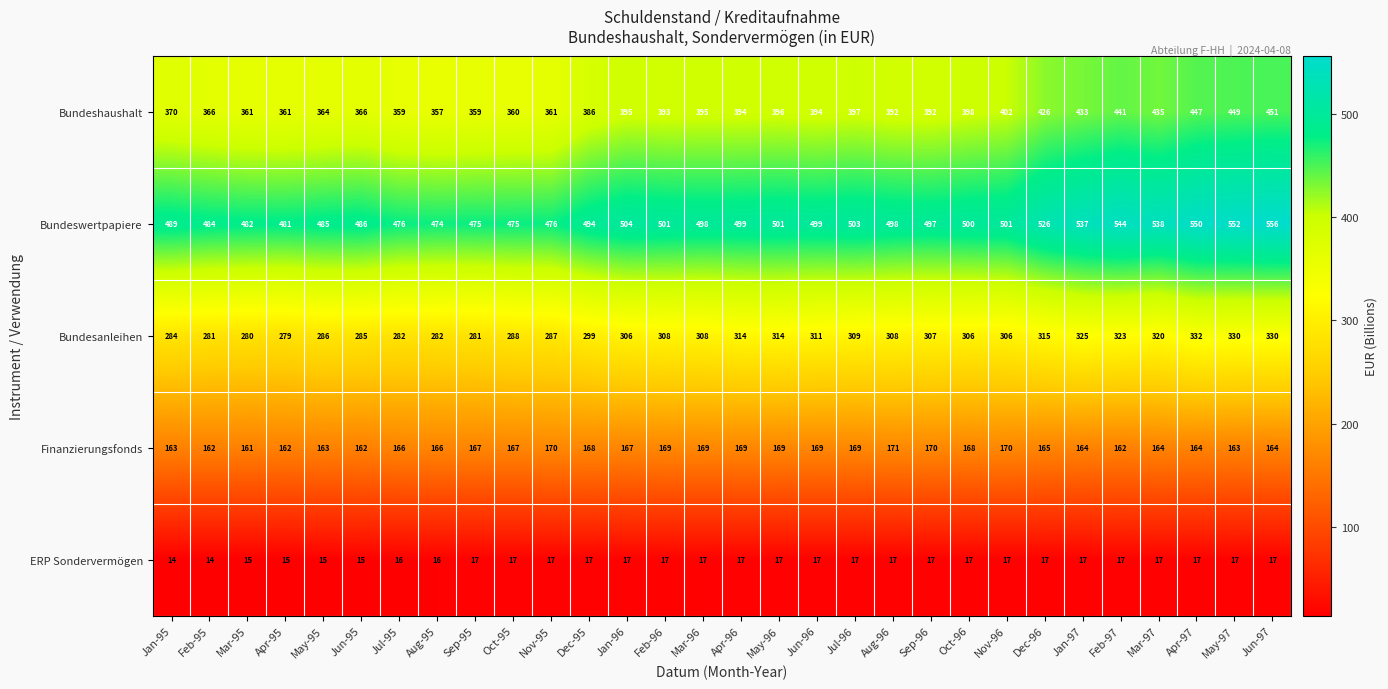

Rank the series at May-97 from lowest to highest value.

ERP Sondervermögen, Finanzierungsfonds, Bundesanleihen, Bundeshaushalt, Bundeswertpapiere